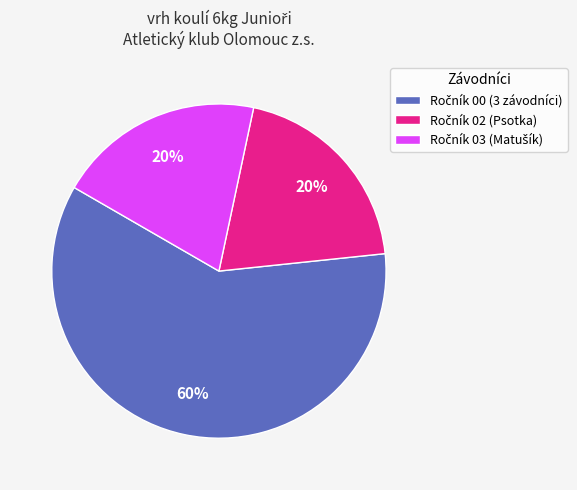

To the nearest percent, what is the average slice percentage?

33%